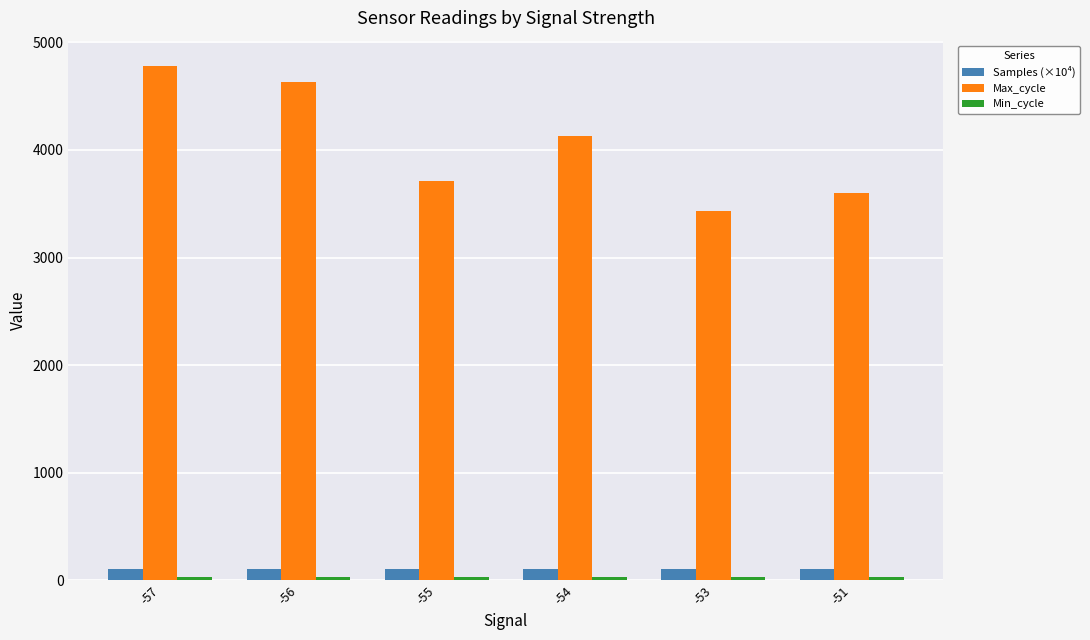

Rank the categories by Max_cycle value from highest to lowest.

-57, -56, -54, -55, -51, -53